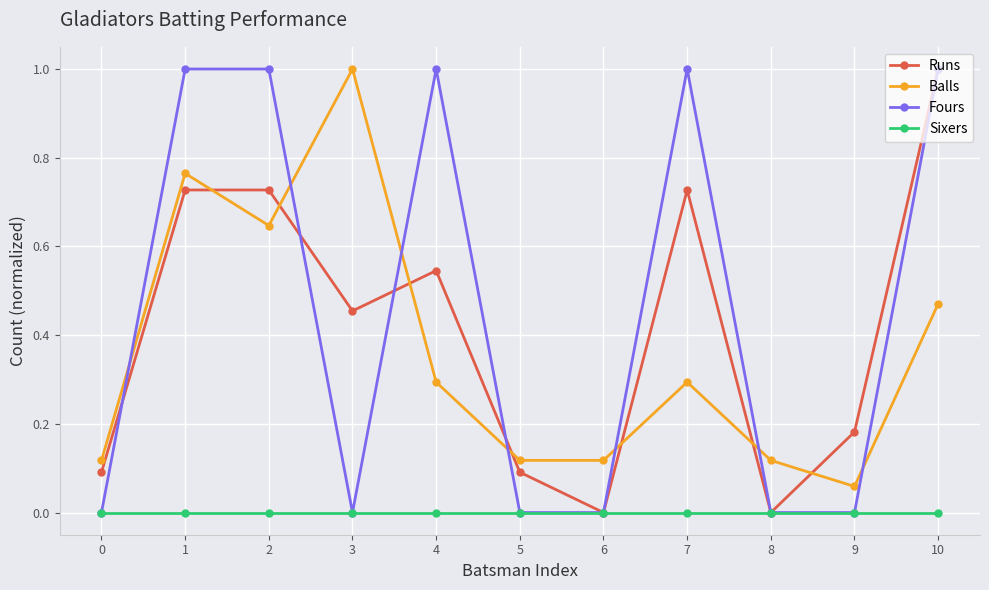

How many interior local peaks does the Balls series have?

3